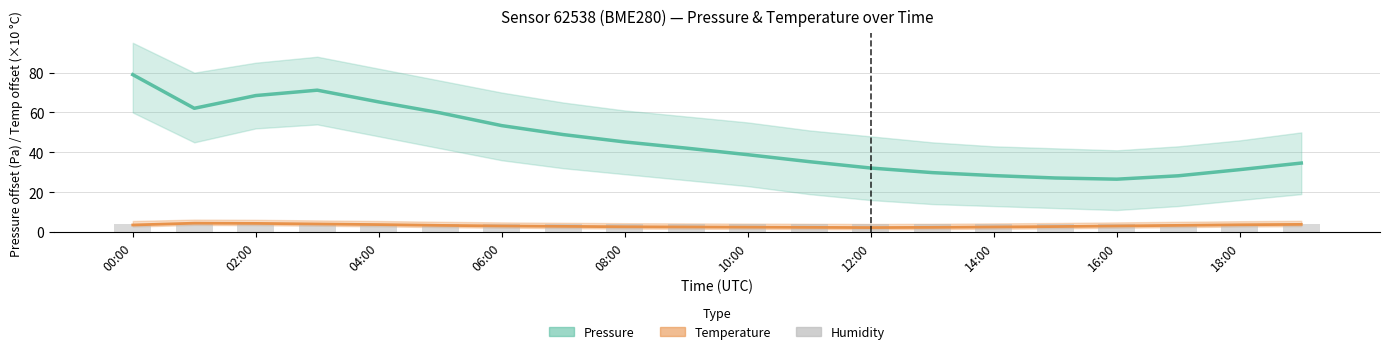

Rank the series at 02:00 from lowest to highest value.

Humidity (scaled), Temperature (mean), Pressure (mean)